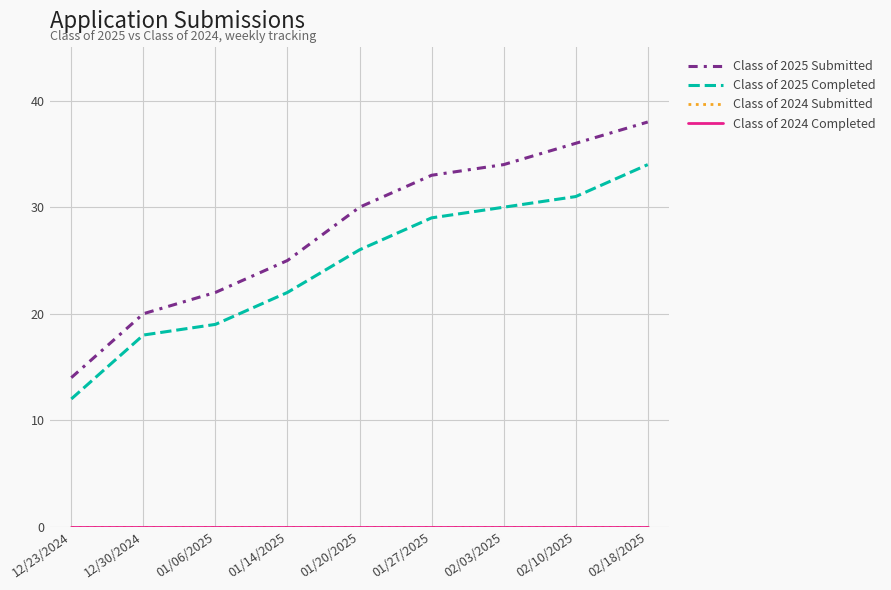

Rank the categories by Class of 2025 Submitted value from lowest to highest.

12/23/2024, 12/30/2024, 01/06/2025, 01/14/2025, 01/20/2025, 01/27/2025, 02/03/2025, 02/10/2025, 02/18/2025